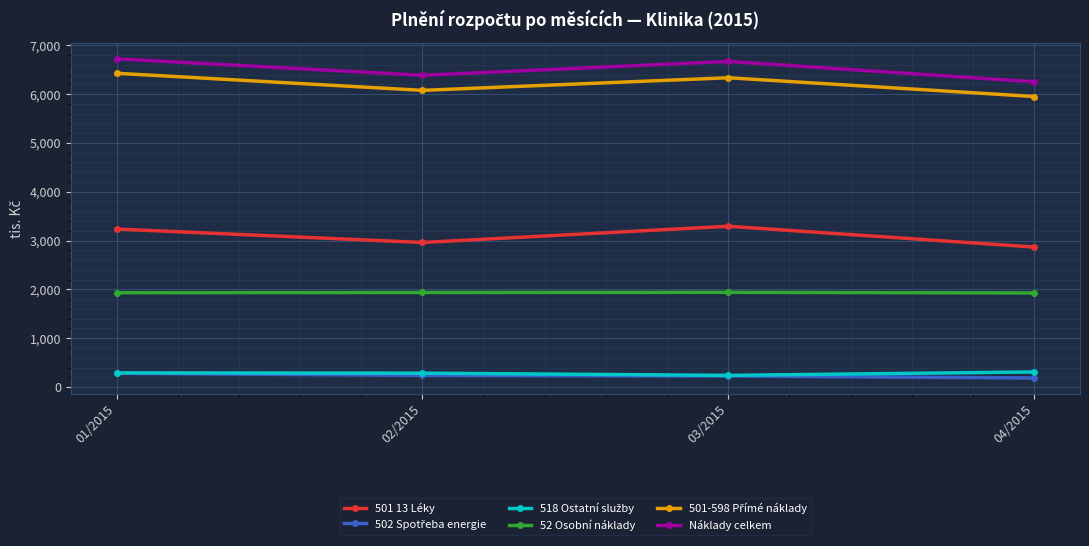

True or false: 501 13 Léky has a value of 852.4 at 01/2015.

False